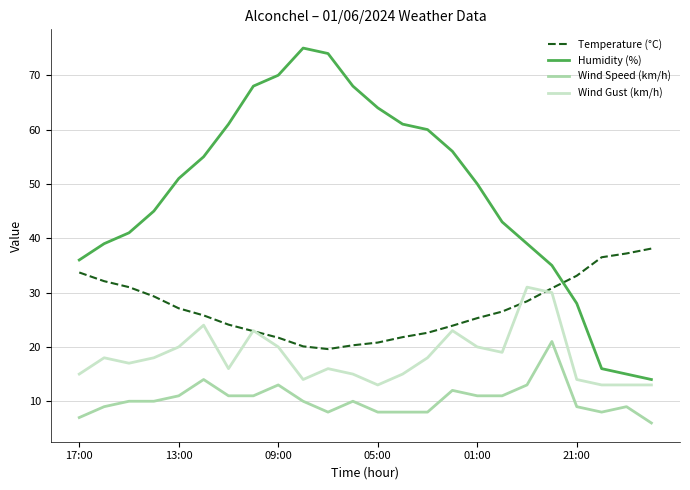

Rank the series by their average value, from lowest to highest.

Wind Speed (km/h), Wind Gust (km/h), Temperature (°C), Humidity (%)